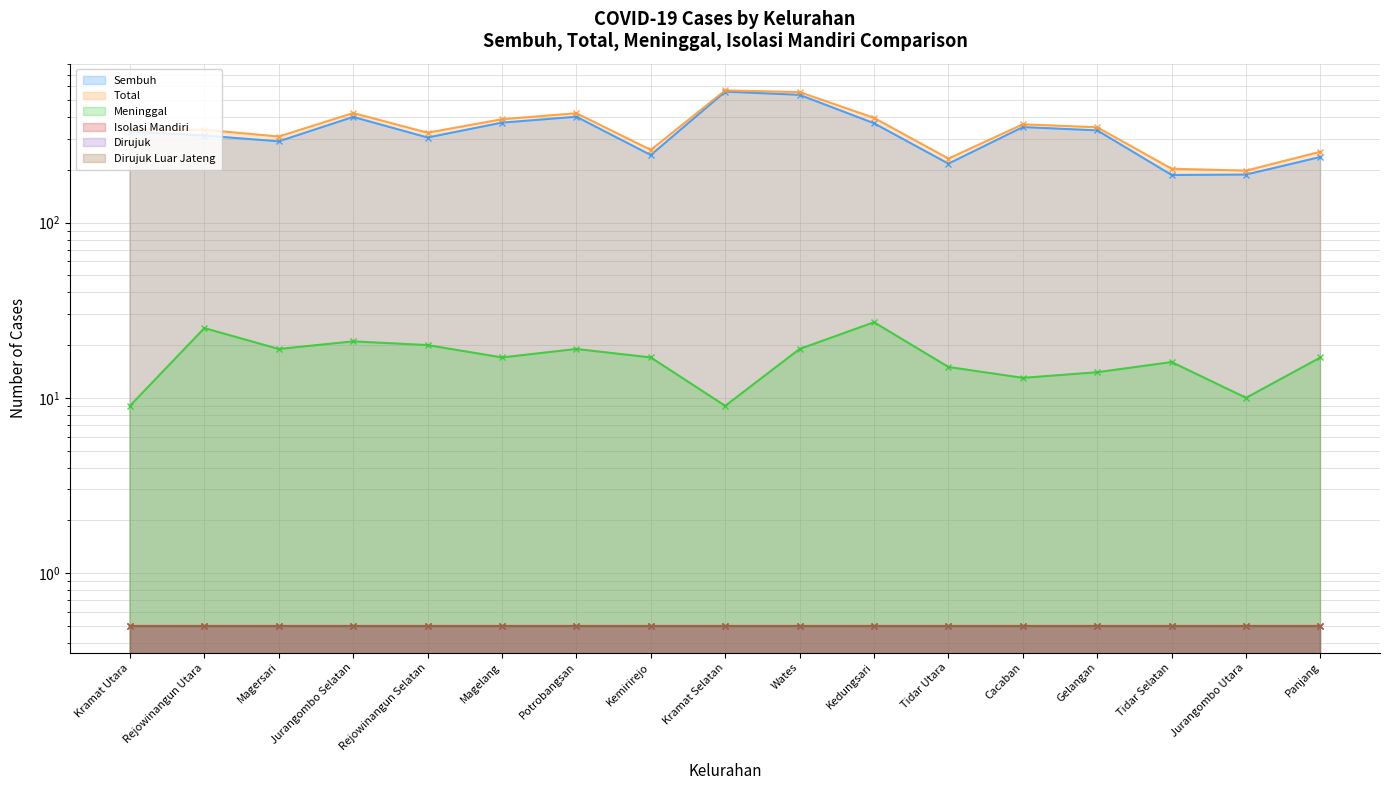

What is the label of the 15th point from the left?

Tidar Selatan